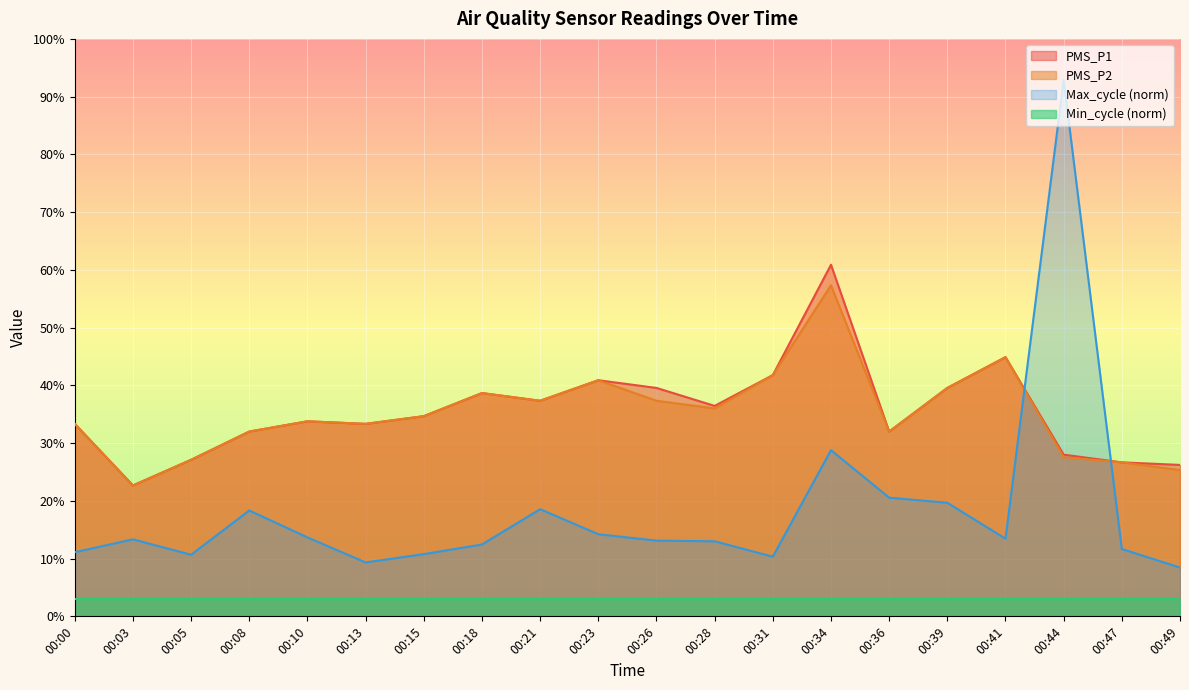

True or false: PMS_P2 and PMS_P1 intersect in this chart.

False